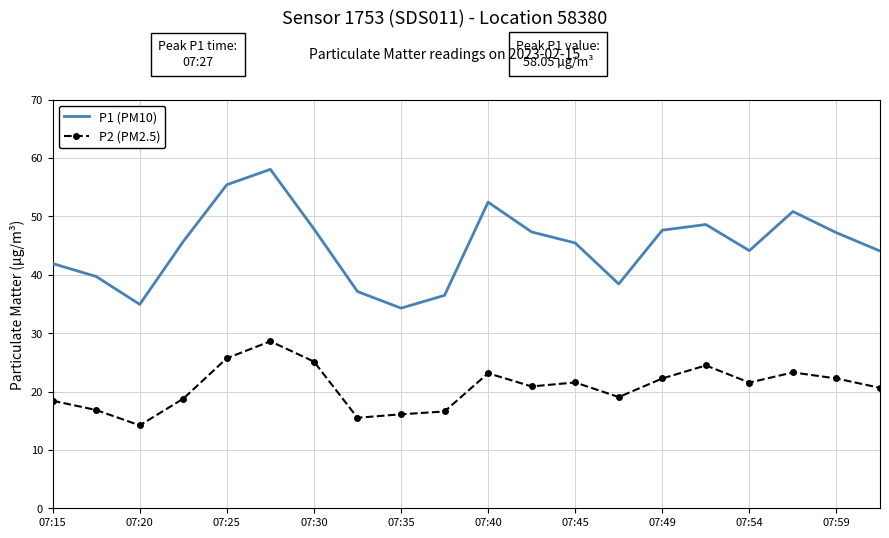

True or false: P1 (PM10) and P2 (PM2.5) intersect in this chart.

False